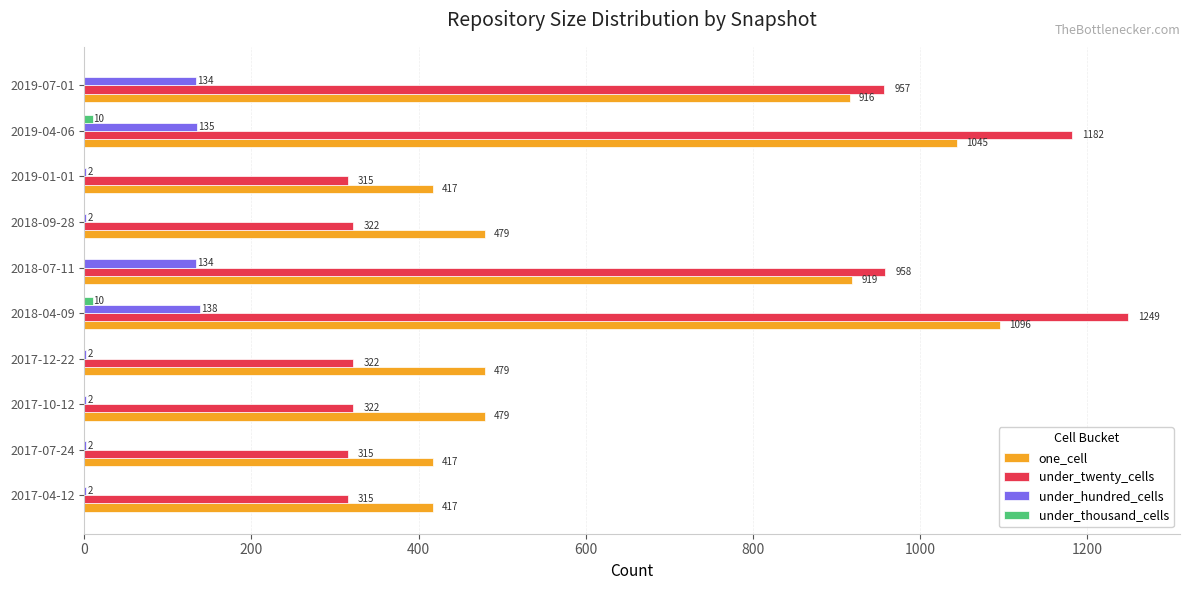

True or false: under_hundred_cells has a value of 2 at 2017-07-24.

True